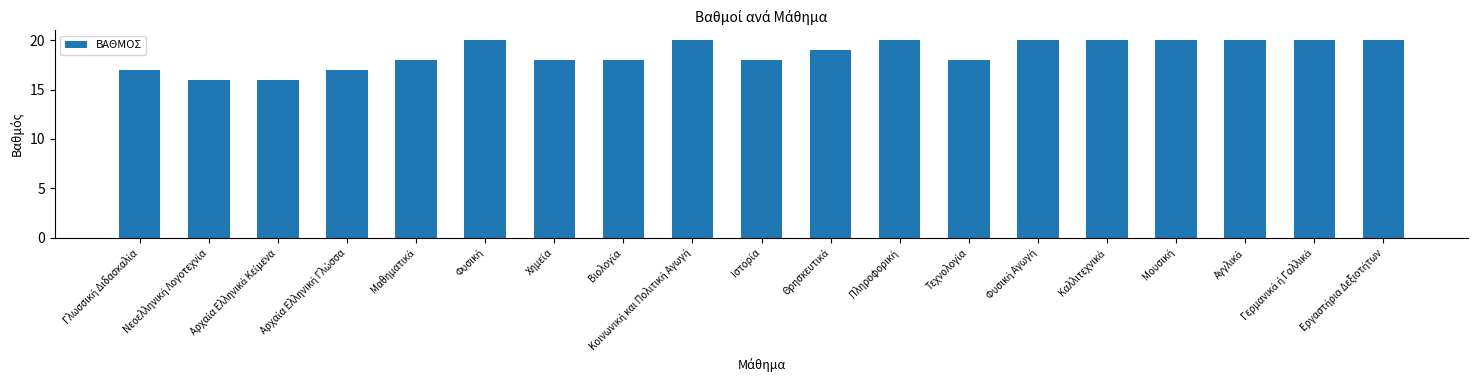

Reading left to right, transcribe all the data shown in this chart.

17	16	16	17	18	20	18	18	20	18	19	20	18	20	20	20	20	20	20